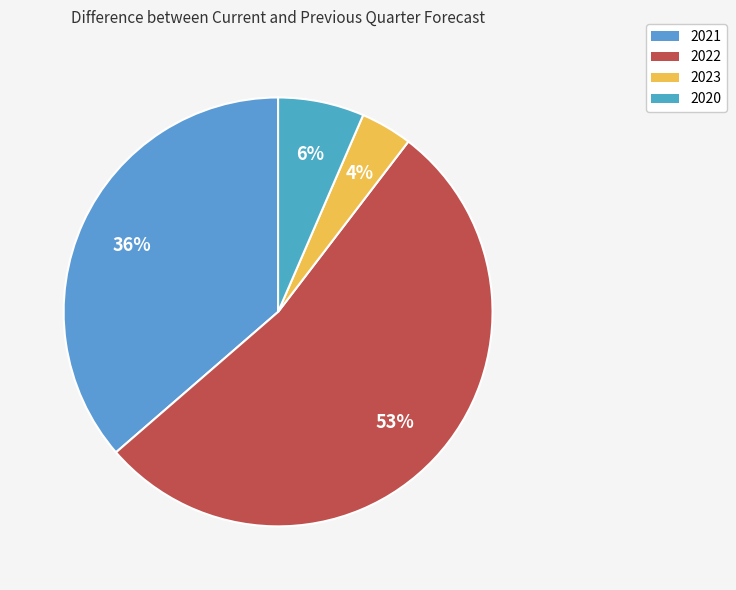

What is the largest slice in the pie chart?

2022